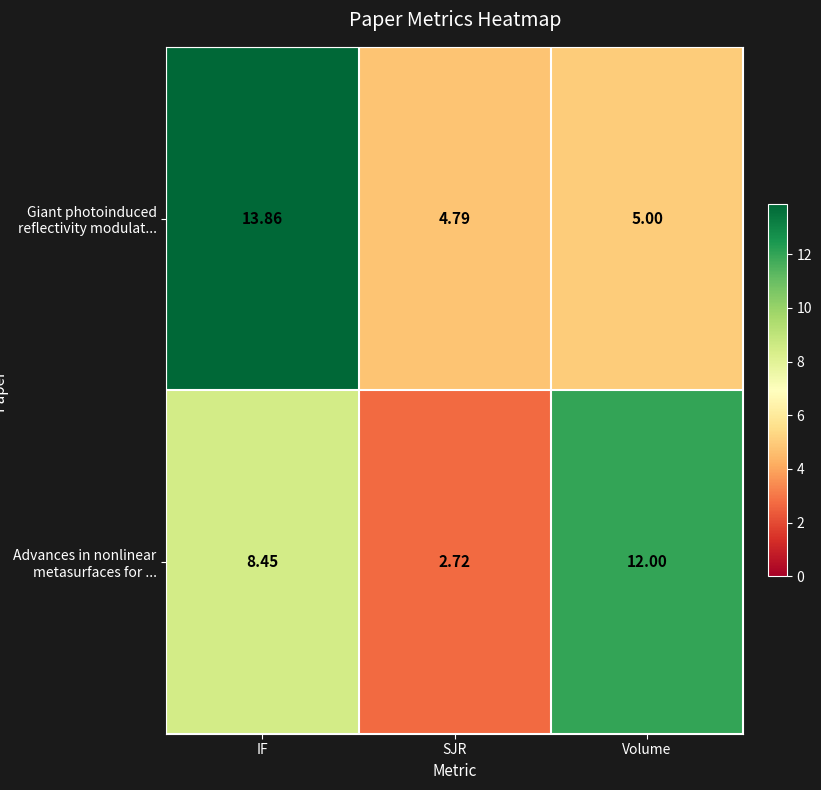

How many categories are shown in the chart?

3